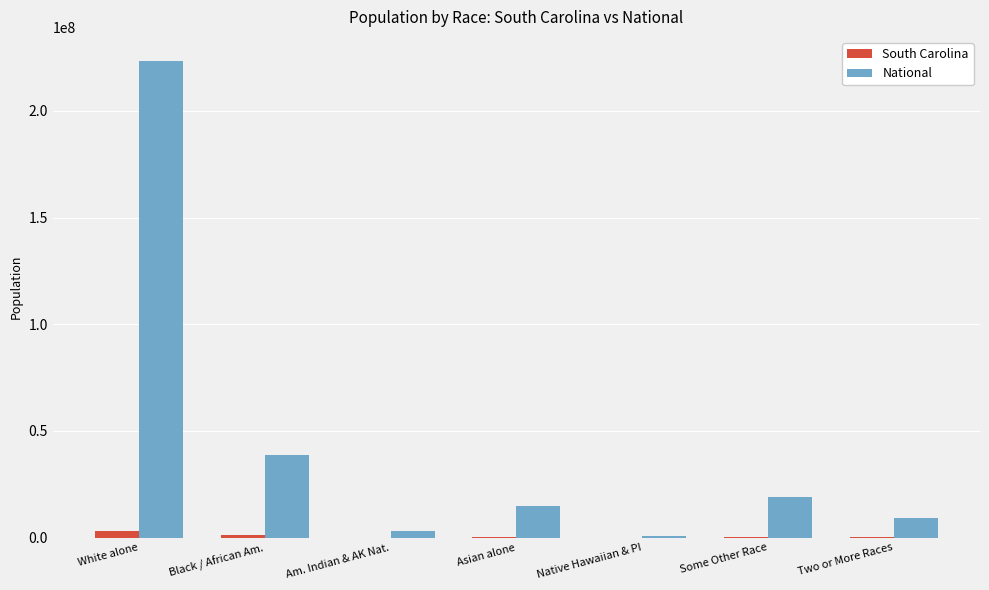

What is the sum of all South Carolina values?

4625364